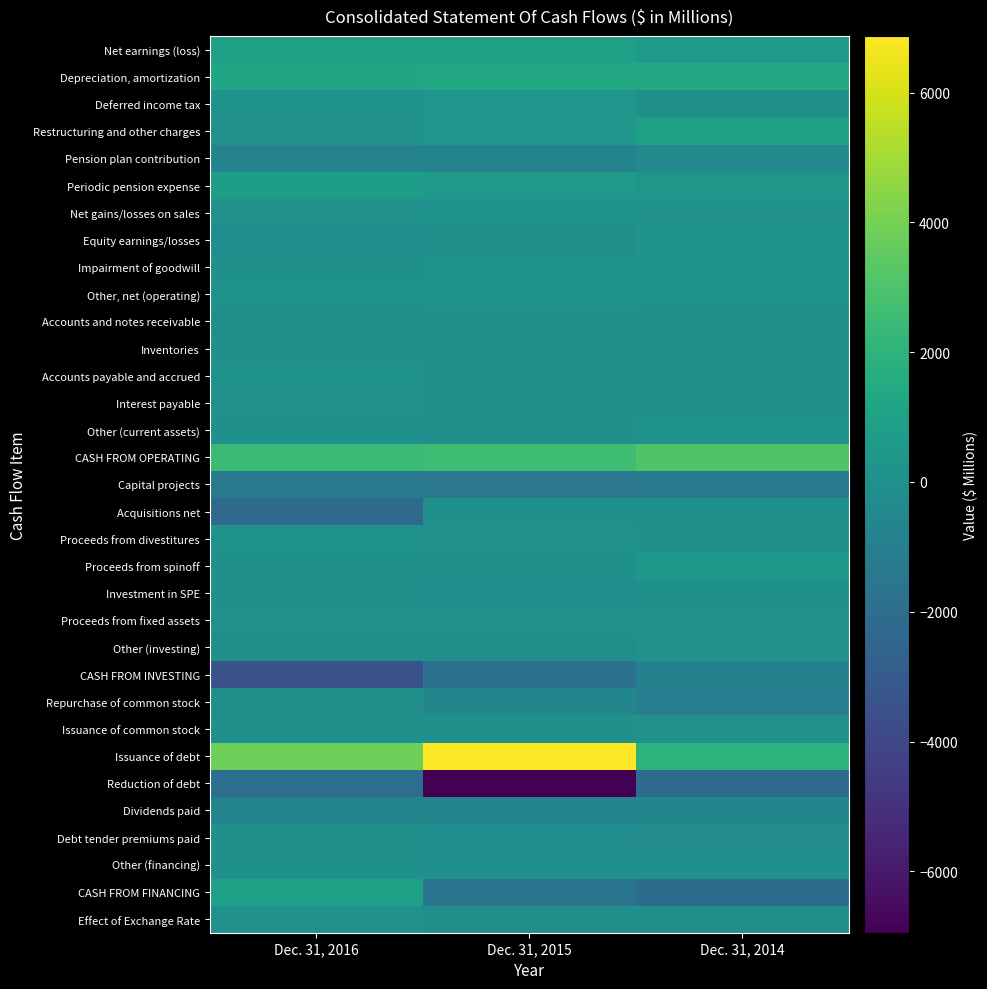

Which series has the largest total across all categories?

Issuance of debt